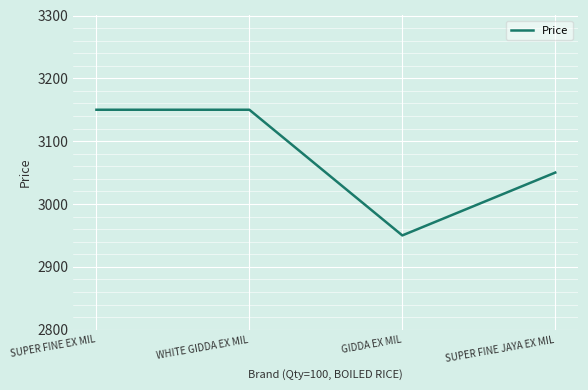

True or false: the data shows 3050 at SUPER FINE JAYA EX MIL.

True